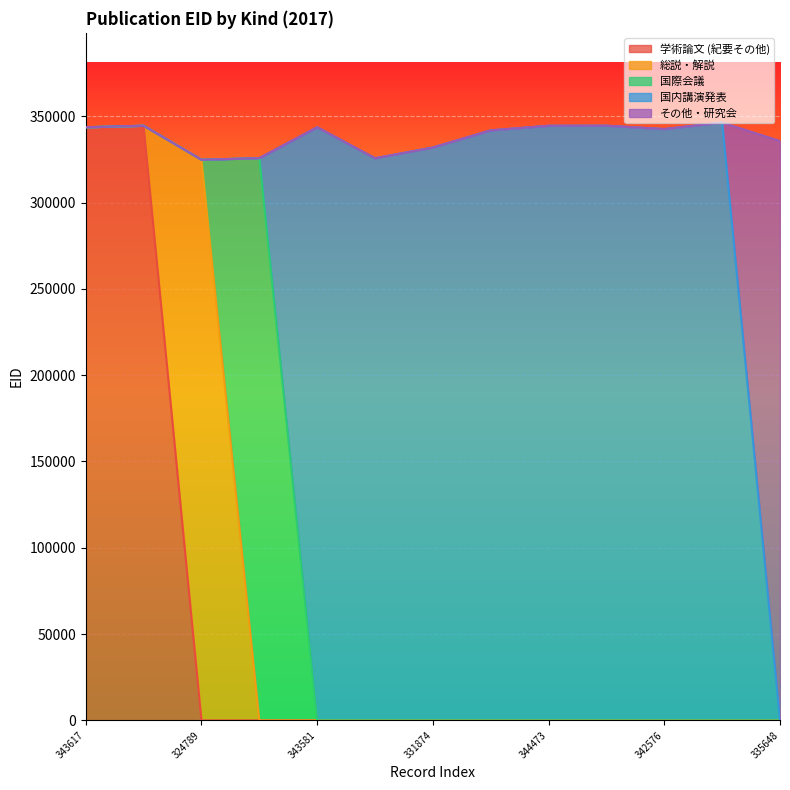

How many data points in その他・研究会 are above 0?

1